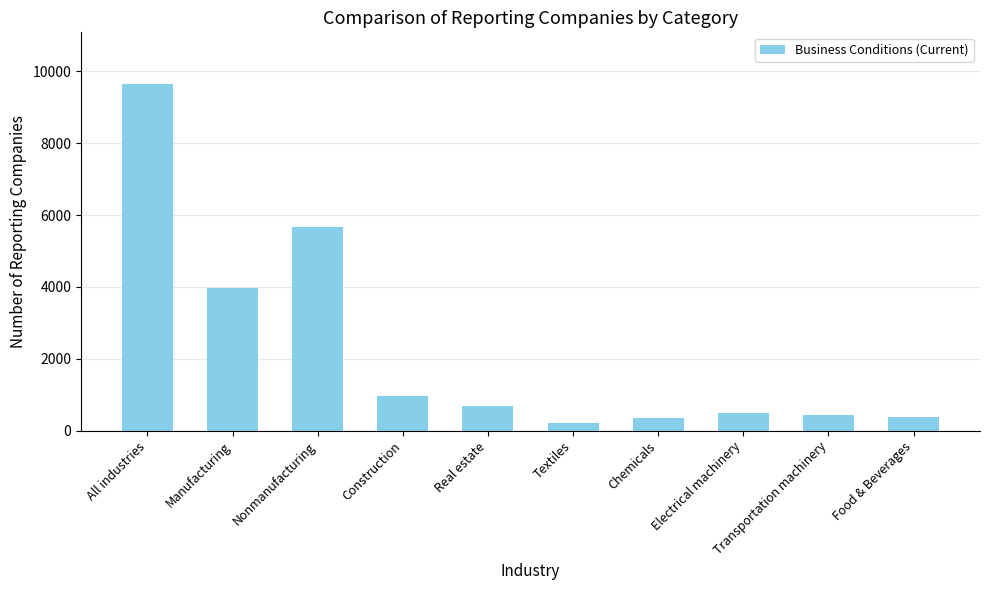

Between Electrical machinery and Nonmanufacturing, which is larger?

Nonmanufacturing